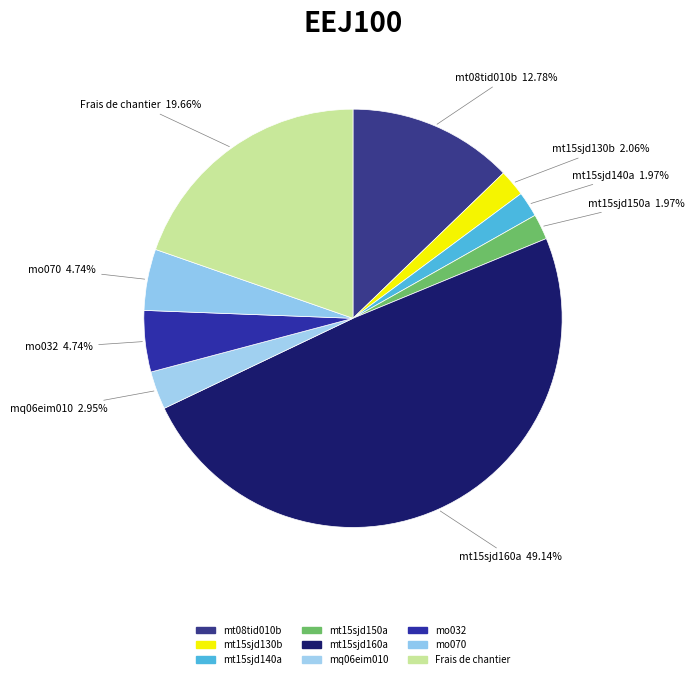

Is there a majority slice in this chart?

No